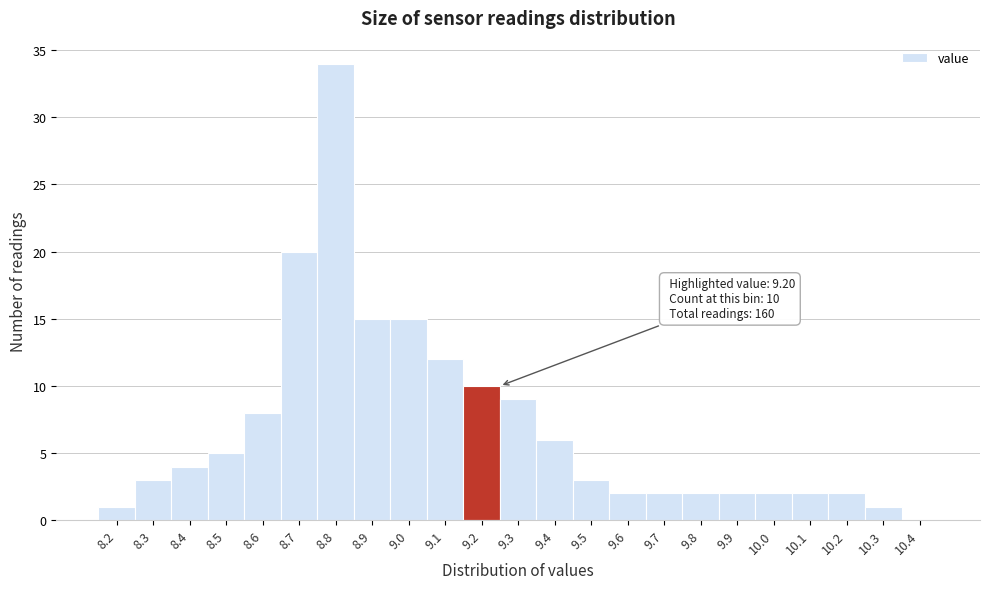

Which range on the x-axis has the tallest bar?

8.75 to 8.85